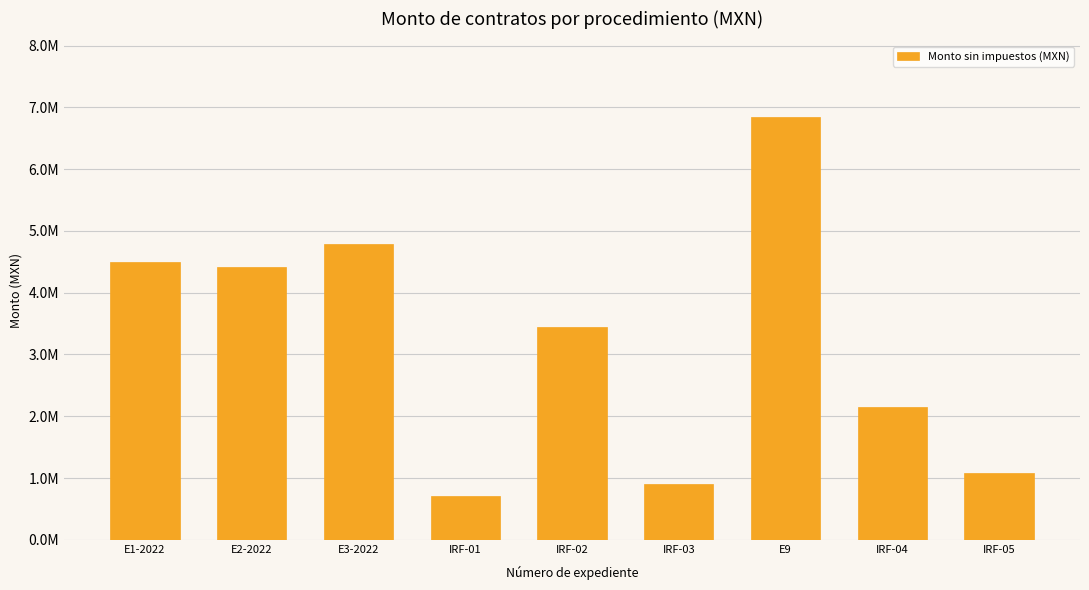

How many values exceed 3451148?

5